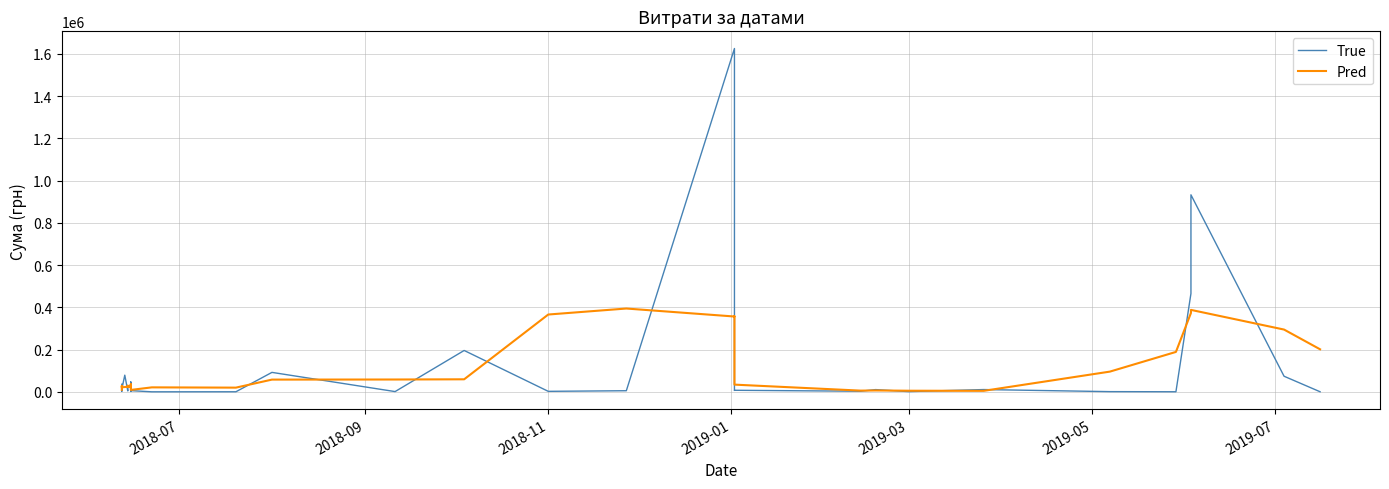

How many lines are shown in the chart?

2